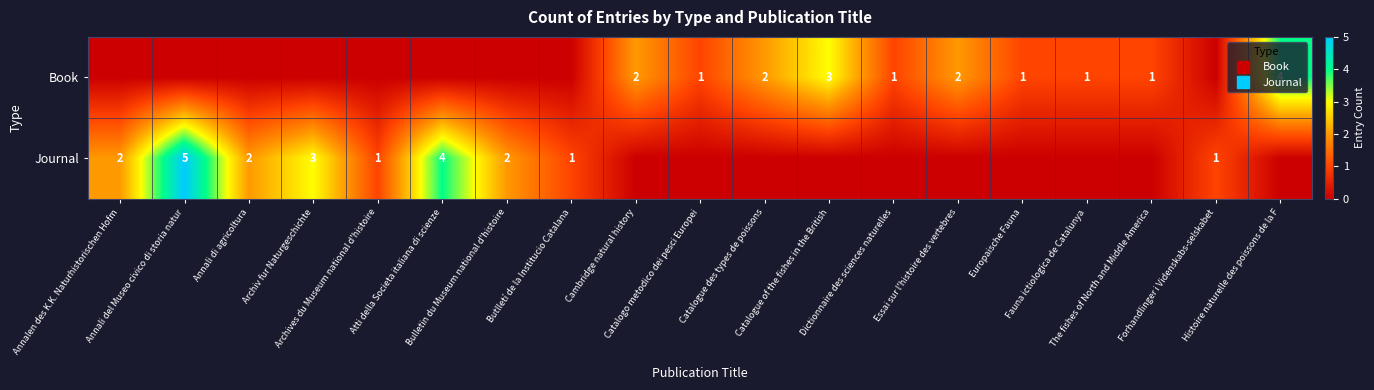

What is the highest value of the Journal series?

5